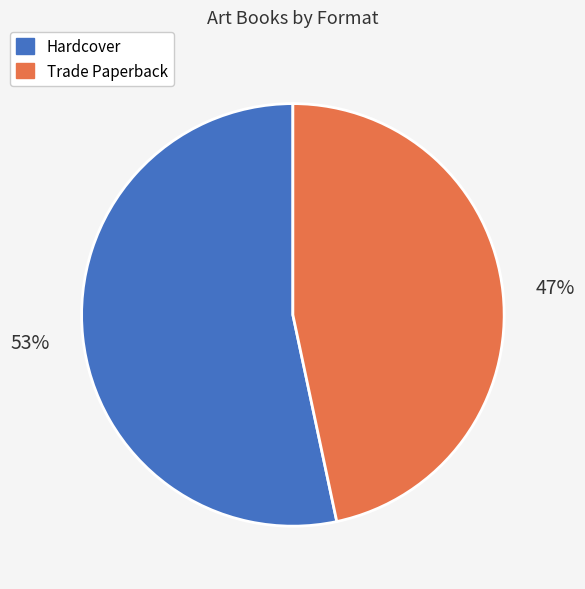

Count the number of slices in the pie.

2